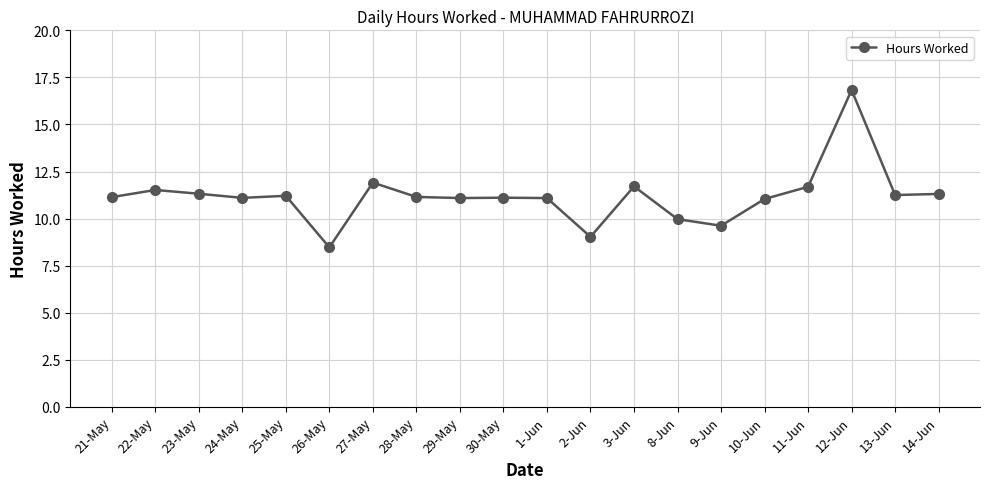

The value at 12-Jun is 7.3. True or false?

False